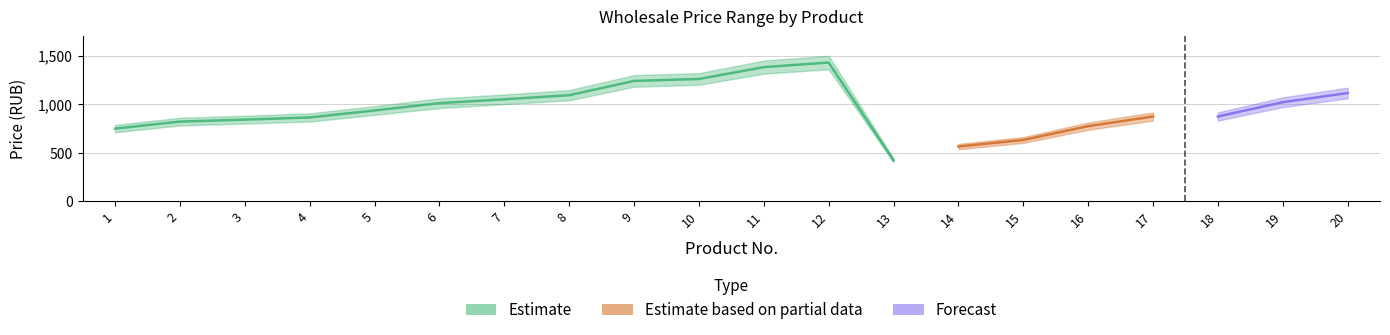

What is the difference between the maximum and minimum values in the Wholesale low series?

960